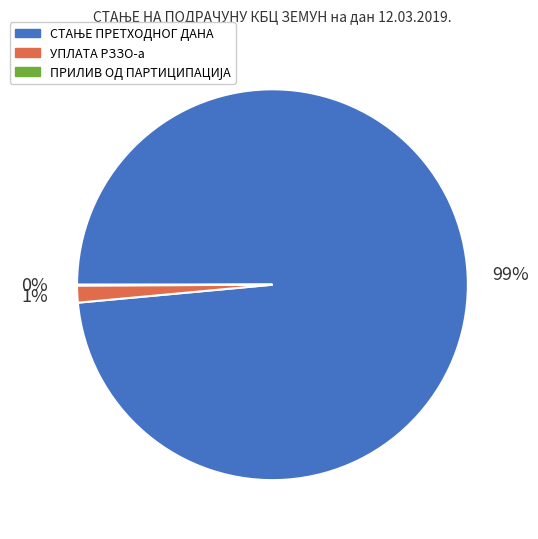

To the nearest percent, what is the average slice percentage?

33%